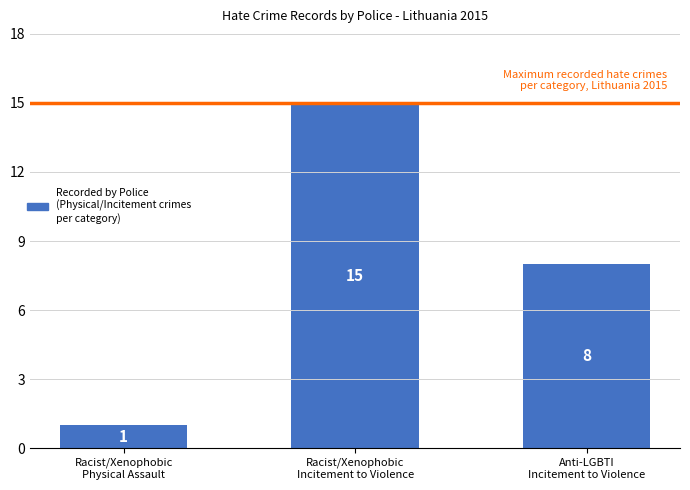

The chart shows a value of 23 at Racist/Xenophobic
Incitement to Violence. True or false?

False